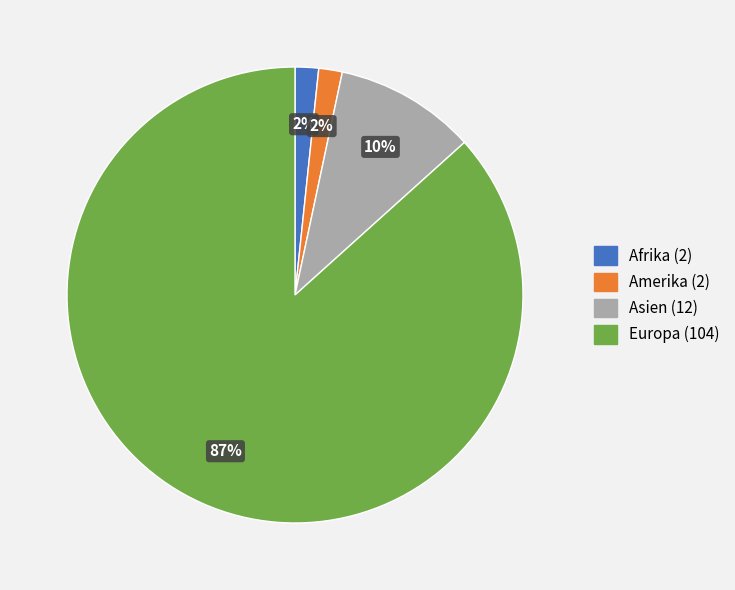

What is the largest slice in the pie chart?

Europa